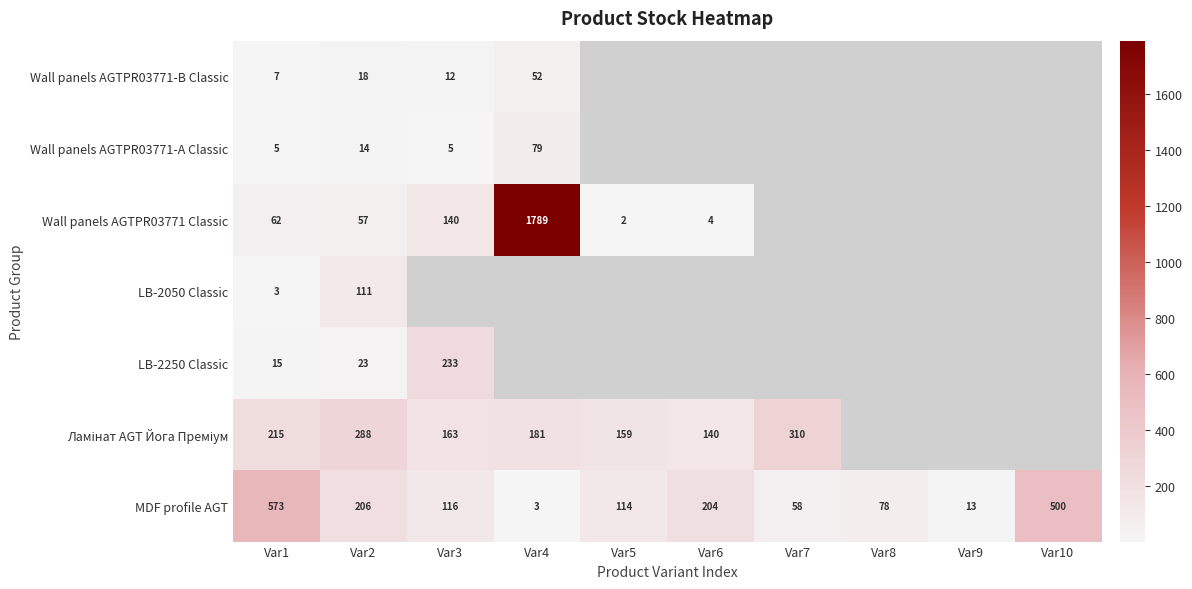

True or false: MDF profile AGT has a value of 42.1 at Var5.

False